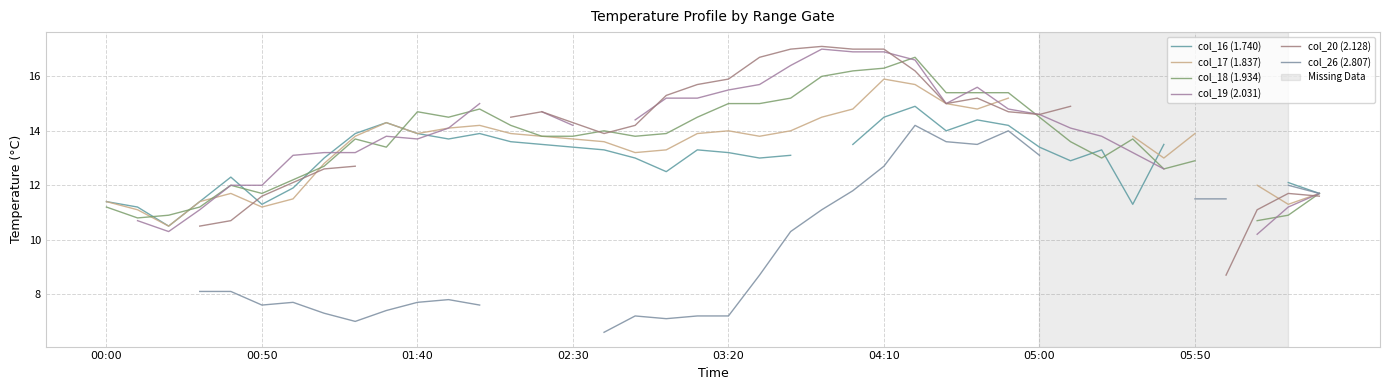

How many distinct data groups are displayed?

6